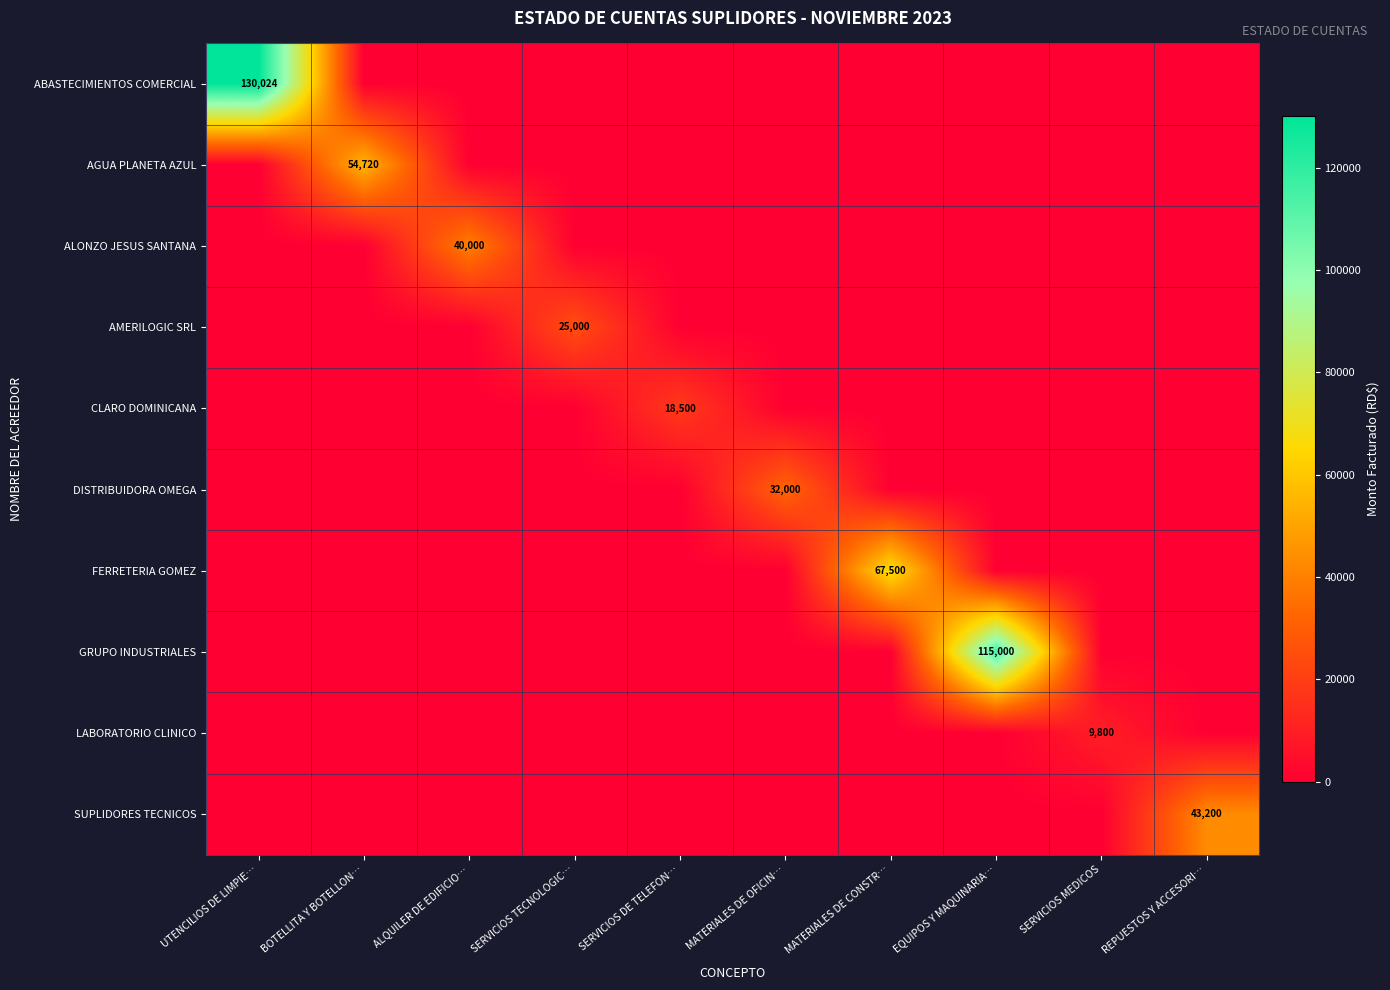

The FERRETERIA GOMEZ series shows 67500 at MATERIALES DE CONSTR…. True or false?

True